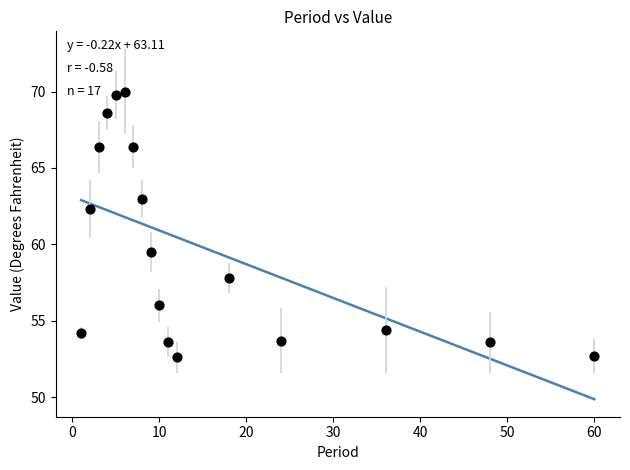

What is the range of Y values (max minus min)?

17.4